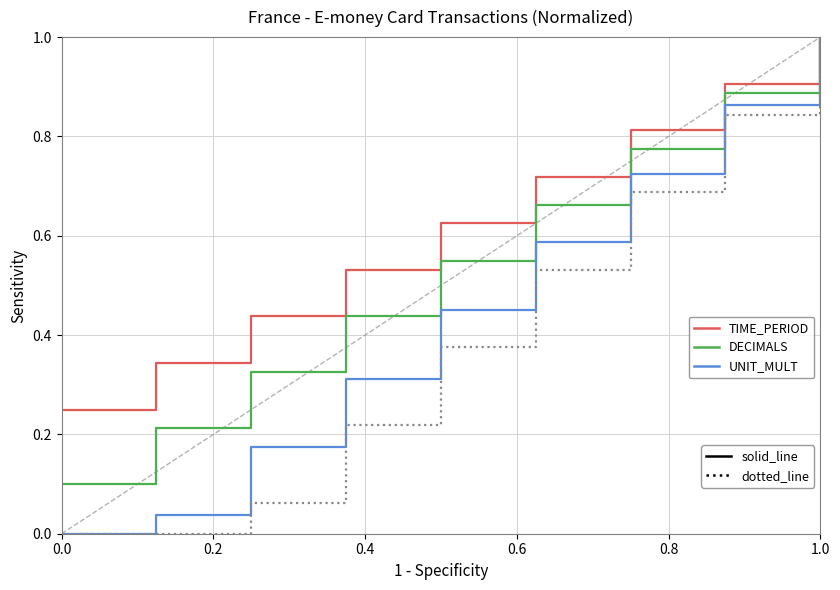

What is the greatest value displayed?

1.0